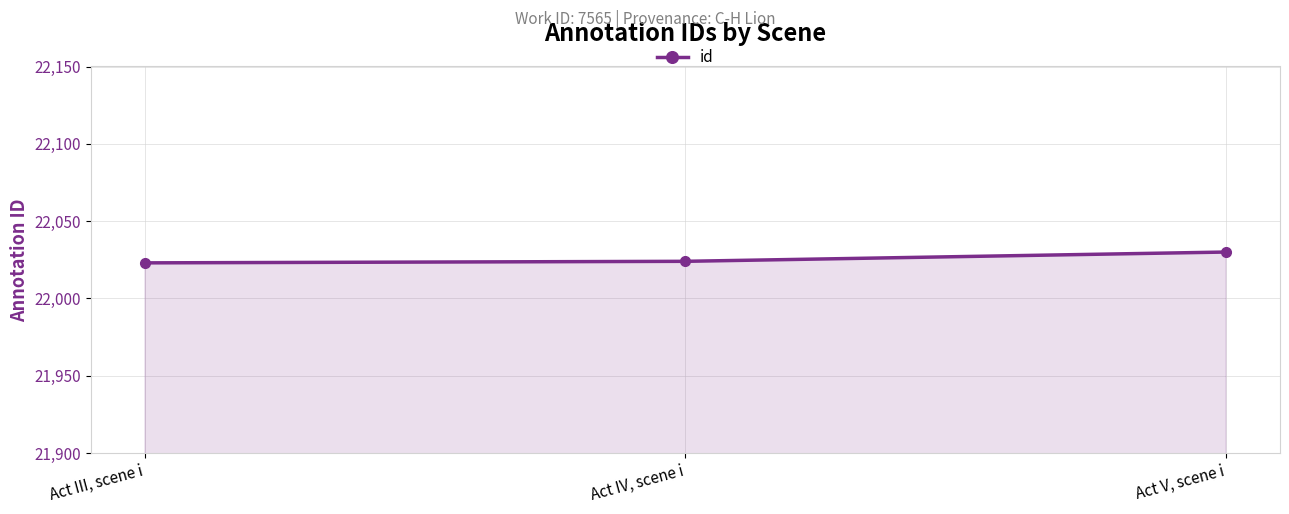

Reading left to right, extract all data points from this chart.

Act III, scene i=22023	Act IV, scene i=22024	Act V, scene i=22030